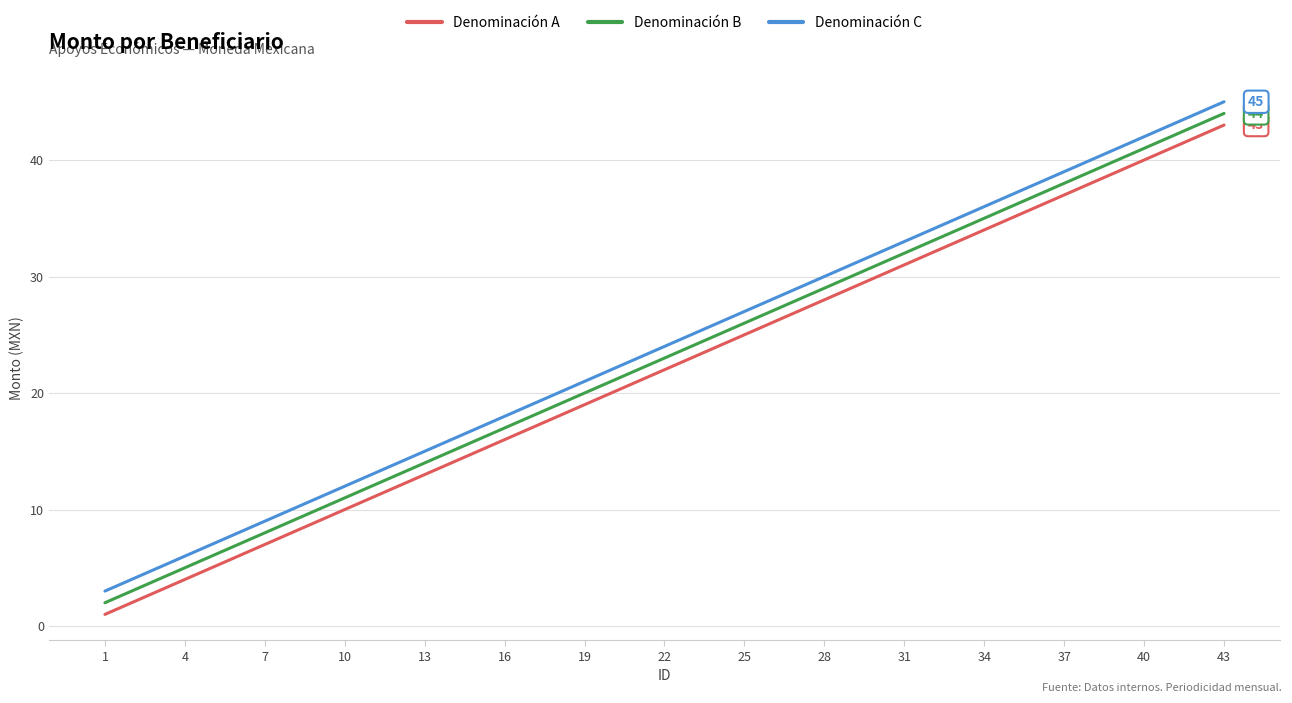

Is it true that Denominación A equals 20 at 34?

False